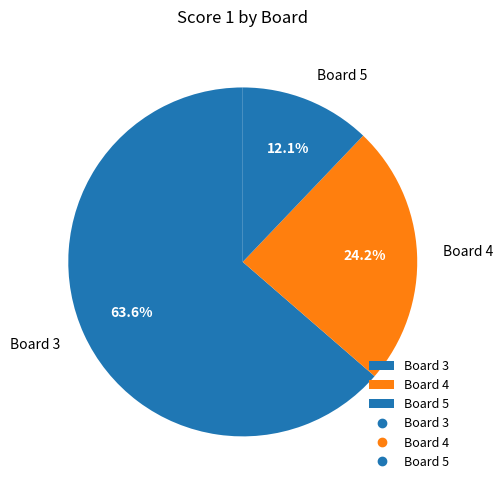

What percentage is NOT represented by Board 4?

75.8%